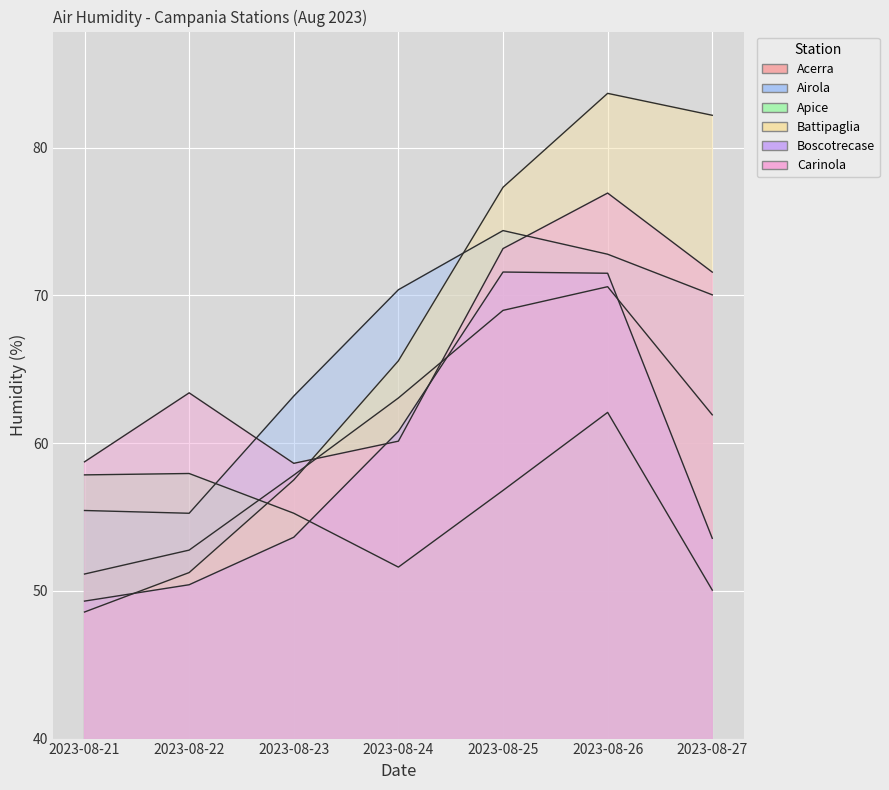

Reading left to right, transcribe all the data shown in this chart.

Acerra: 2023-08-21=51.1	2023-08-22=52.8	2023-08-23=57.8	2023-08-24=63.1	2023-08-25=69.0	2023-08-26=70.6	2023-08-27=61.9
Airola: 2023-08-21=55.4	2023-08-22=55.3	2023-08-23=63.2	2023-08-24=70.4	2023-08-25=74.4	2023-08-26=72.8	2023-08-27=70.0
Apice: 2023-08-21=57.9	2023-08-22=57.9	2023-08-23=55.3	2023-08-24=51.6	2023-08-25=56.8	2023-08-26=62.1	2023-08-27=50.1
Battipaglia: 2023-08-21=48.6	2023-08-22=51.2	2023-08-23=57.5	2023-08-24=65.6	2023-08-25=77.3	2023-08-26=83.7	2023-08-27=82.2
Boscotrecase: 2023-08-21=49.3	2023-08-22=50.4	2023-08-23=53.6	2023-08-24=60.8	2023-08-25=71.6	2023-08-26=71.5	2023-08-27=53.6
Carinola: 2023-08-21=58.7	2023-08-22=63.4	2023-08-23=58.6	2023-08-24=60.1	2023-08-25=73.2	2023-08-26=76.9	2023-08-27=71.6